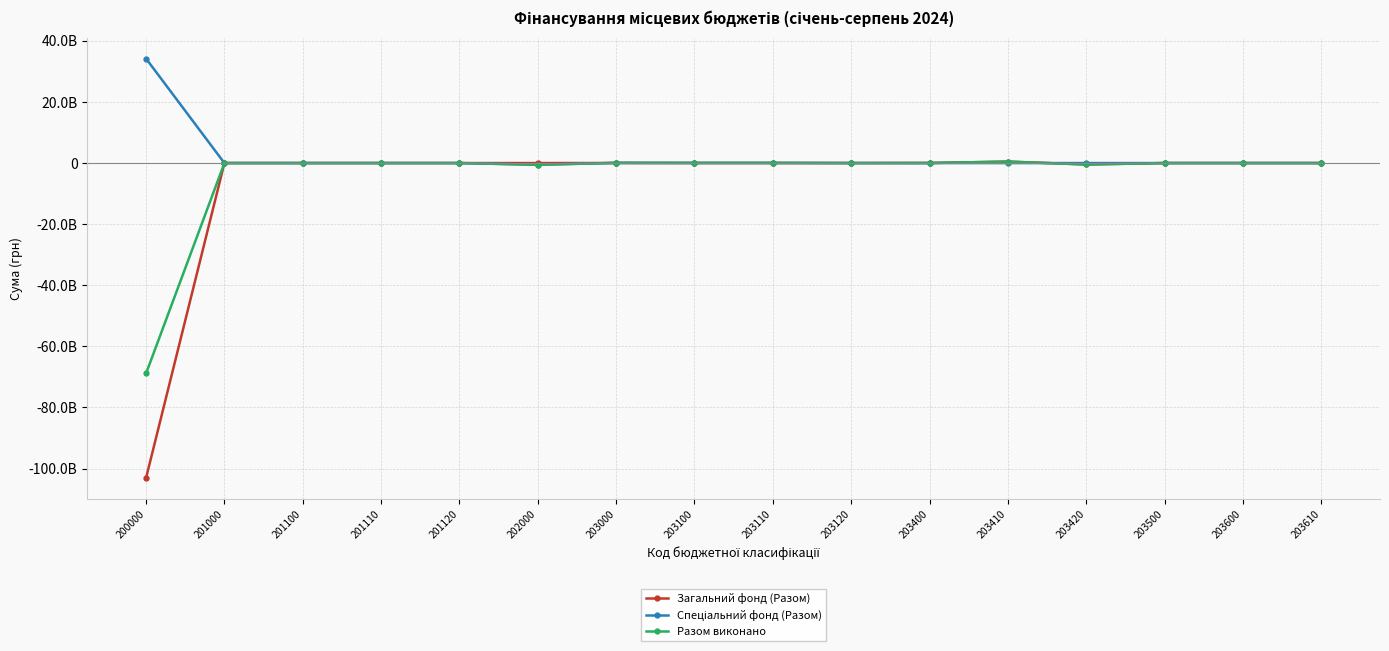

How many intersections are there between Спеціальний фонд (Разом) and Разом виконано?

1